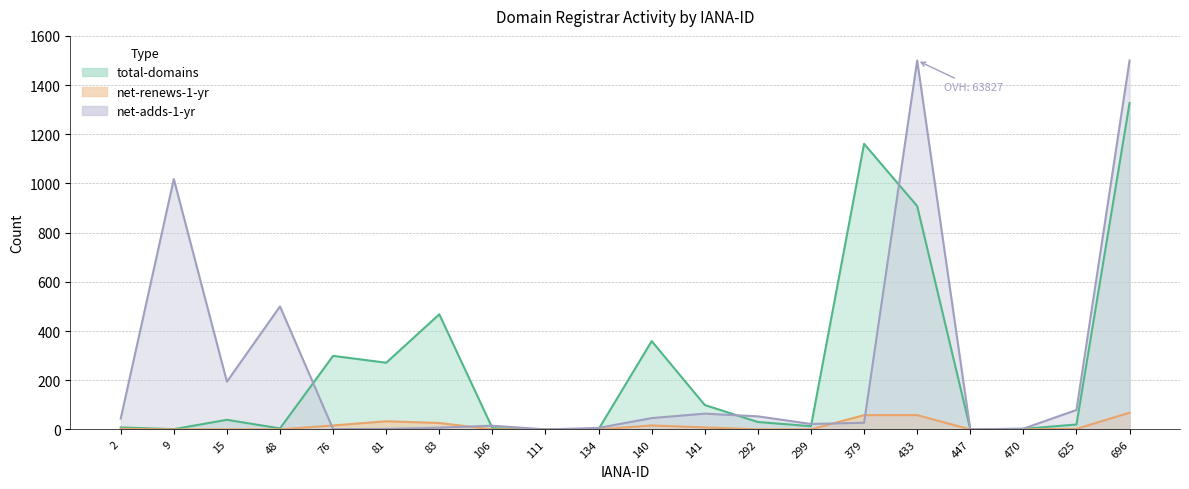

Between 470 and 83, which is larger?

83